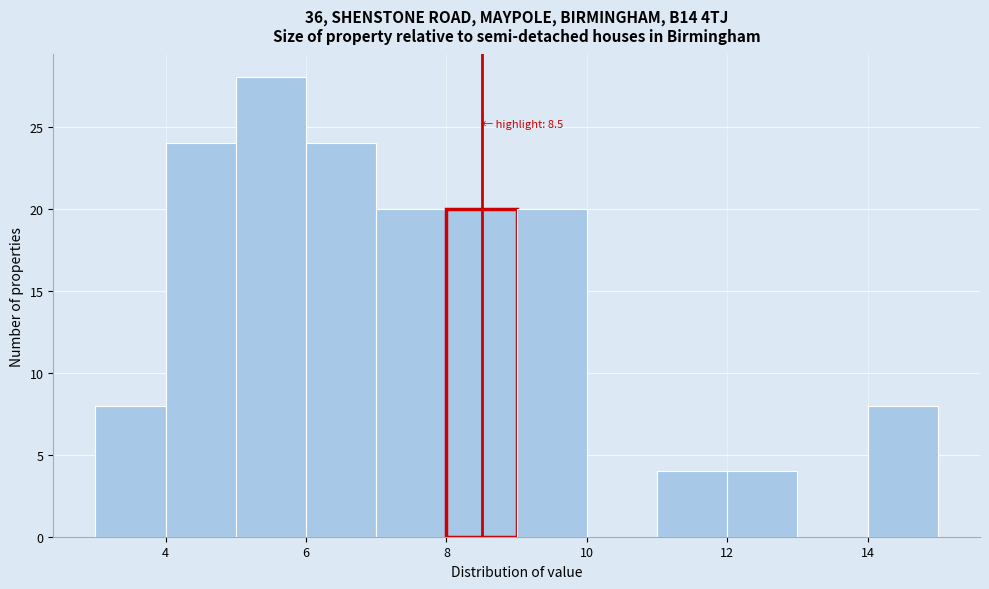

Which range on the x-axis has the tallest bar?

5 to 6